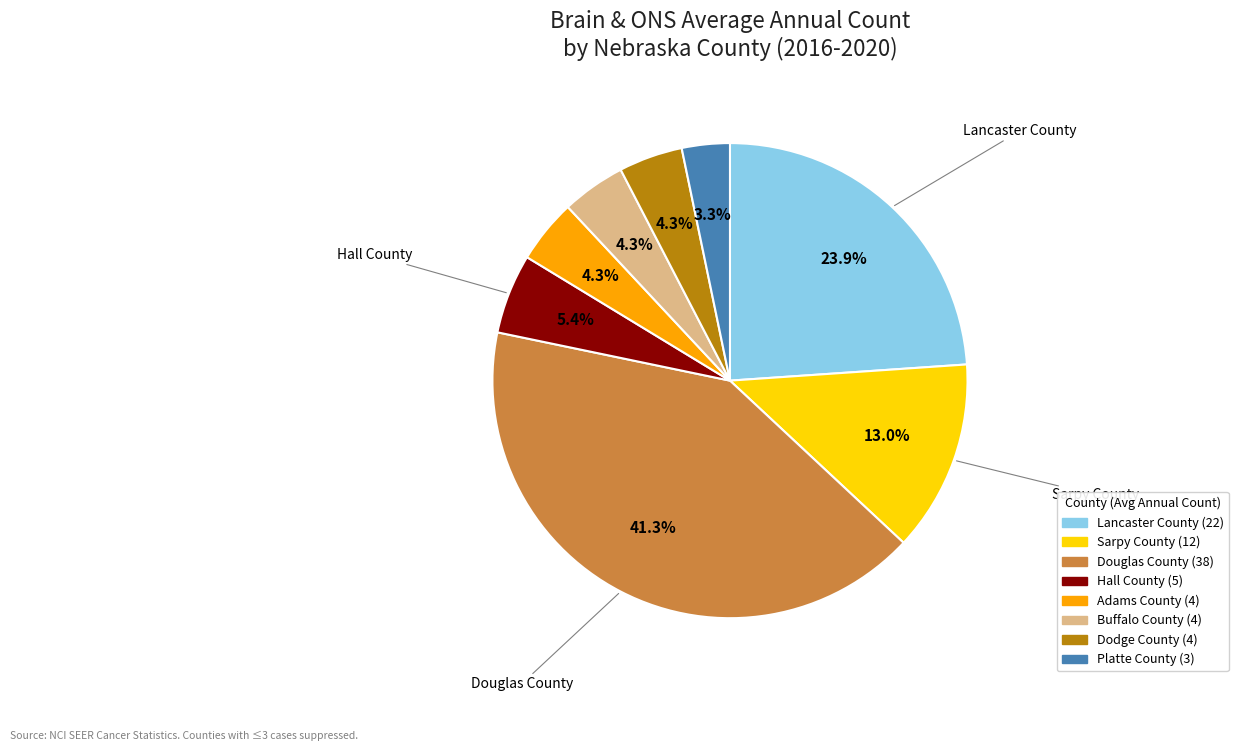

To the nearest percent, what portion does Sarpy County represent?

13%